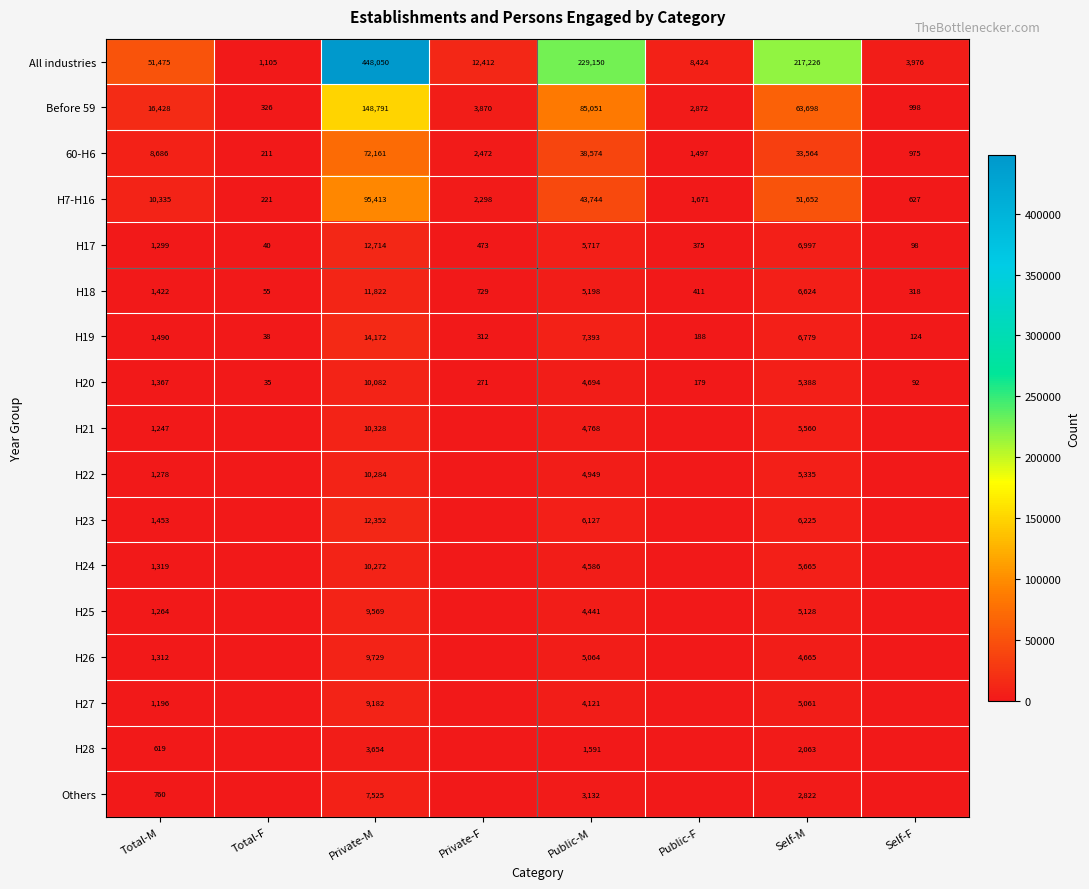

What is the difference between the maximum and minimum values in the H17 series?

12674